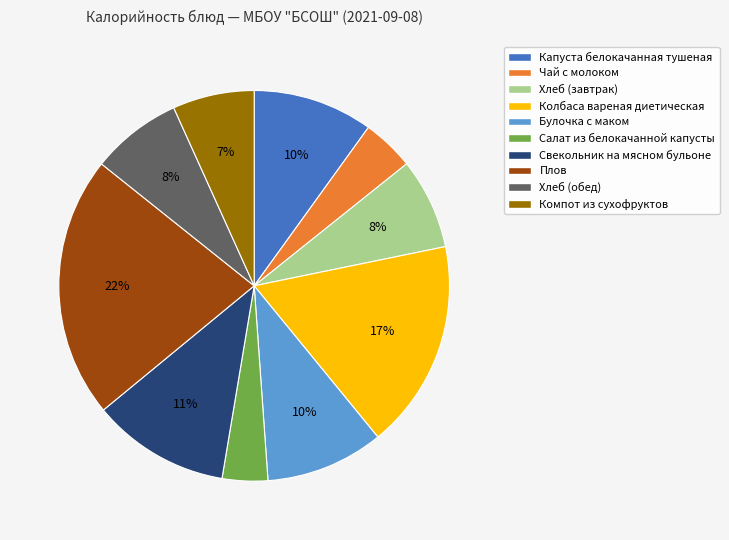

Between Плов and Свекольник на мясном бульоне, which is larger?

Плов